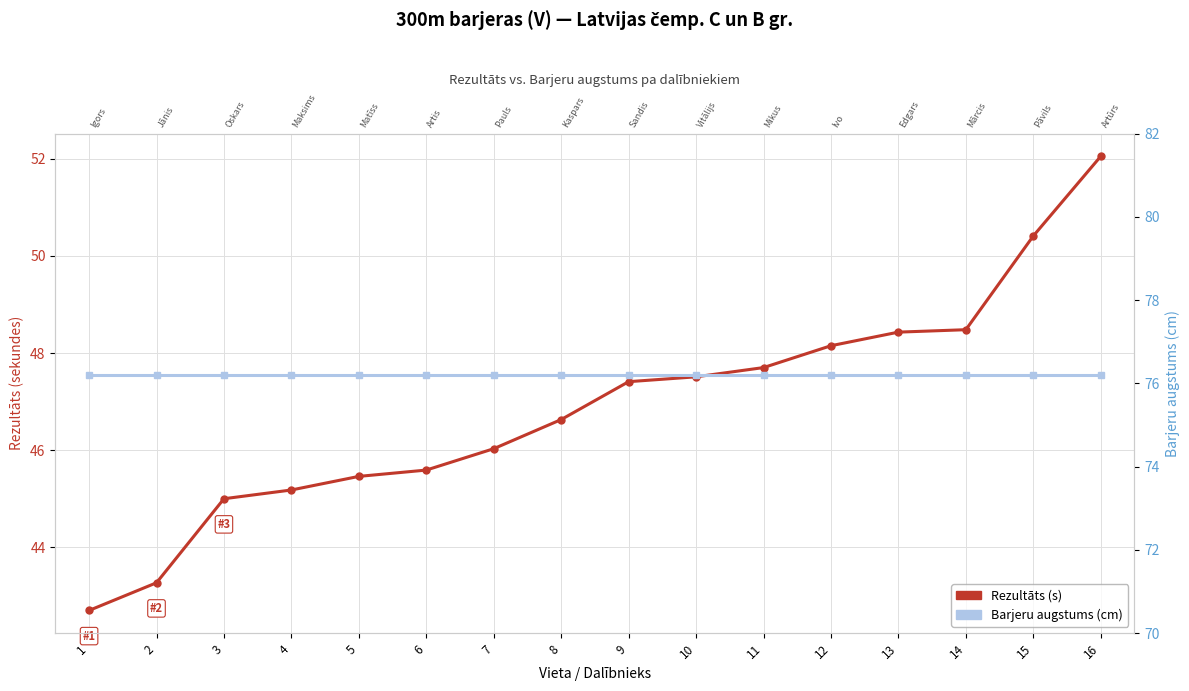

The value of Barjeru augstums (cm) at 3 is 101.2. True or false?

False